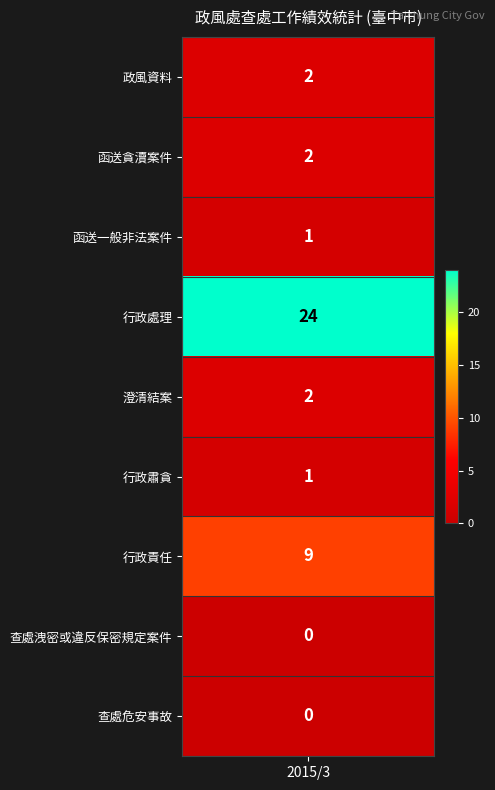

What is the sum of the values at 5 and values?

3